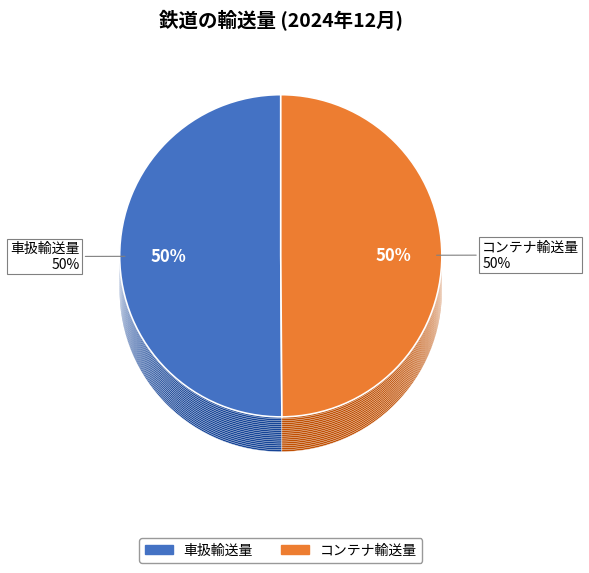

True or false: 車扱輸送量 accounts for 39% of the total.

False